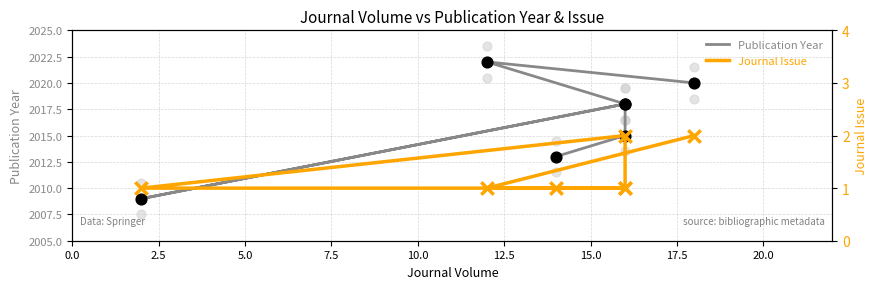

Is the value of Publication Year at 7.5 greater than the value of Journal Issue at 15.0?

Yes